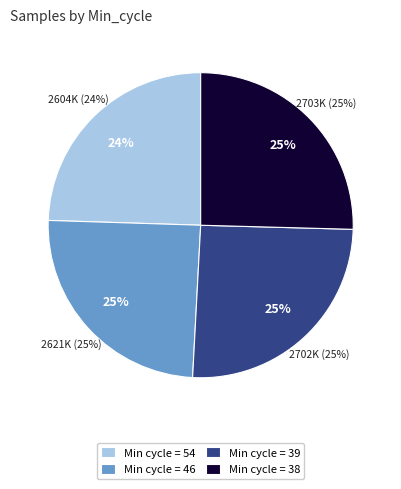

To the nearest percent, what is the difference between the largest and smallest slice percentages?

1%